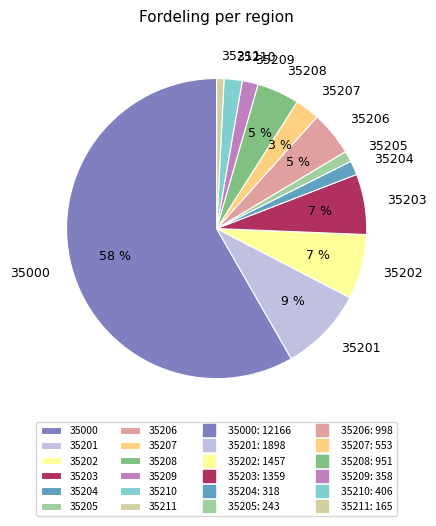

Do 35209 and 35201 together represent more than half of the pie?

No